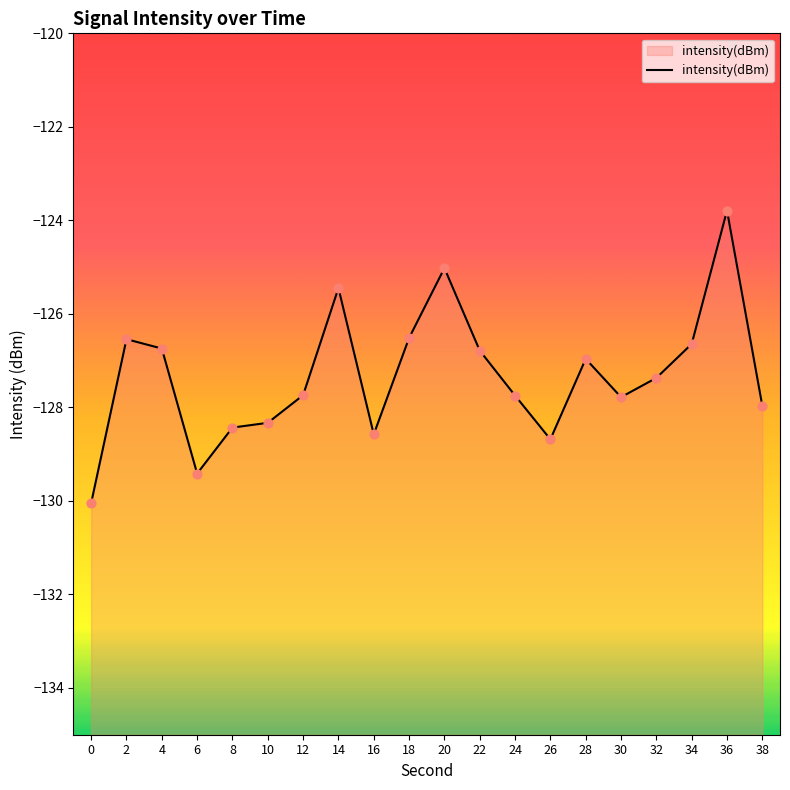

Between 38 and 34, which is larger?

34